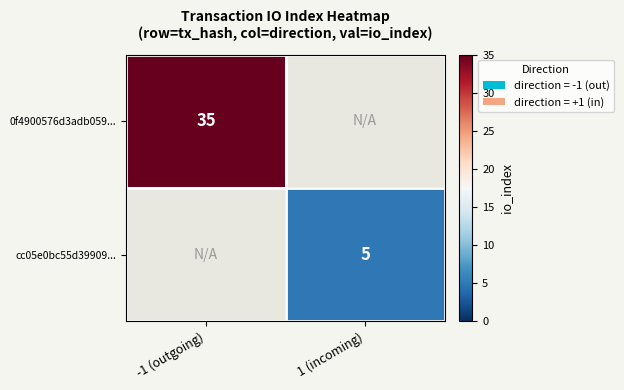

The value of 0f4900576d3adb059... at -1 (outgoing) is 53.6. True or false?

False